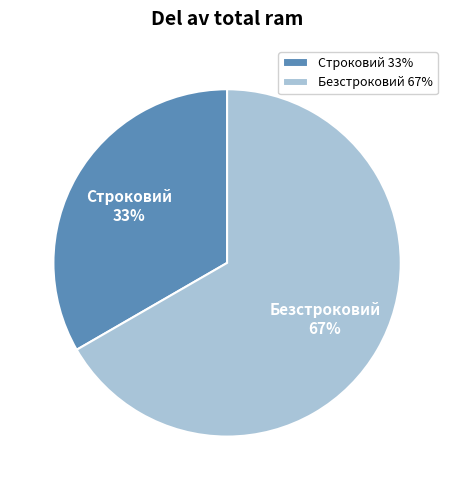

What percentage is the Безстроковий slice, to the nearest percent?

67%